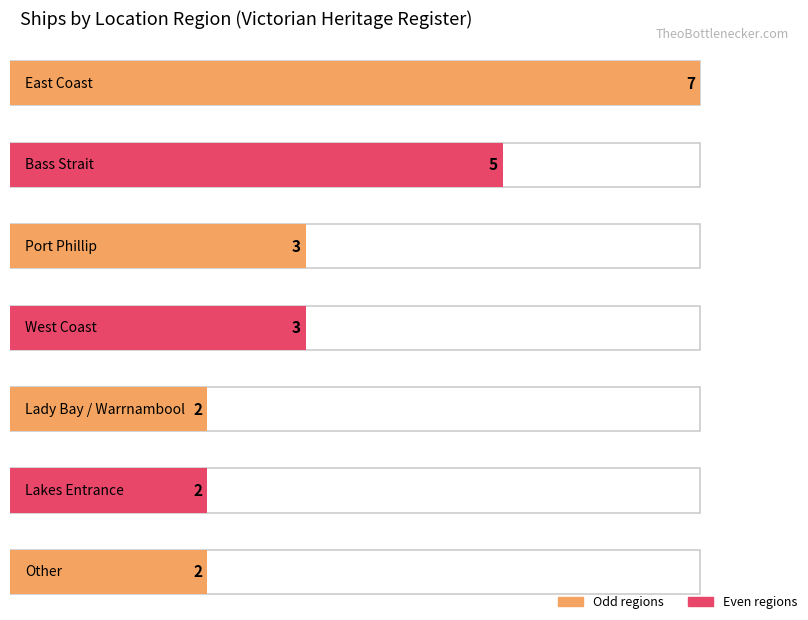

Reading left to right, list all the values displayed in this chart.

7	5	3	3	2	2	2